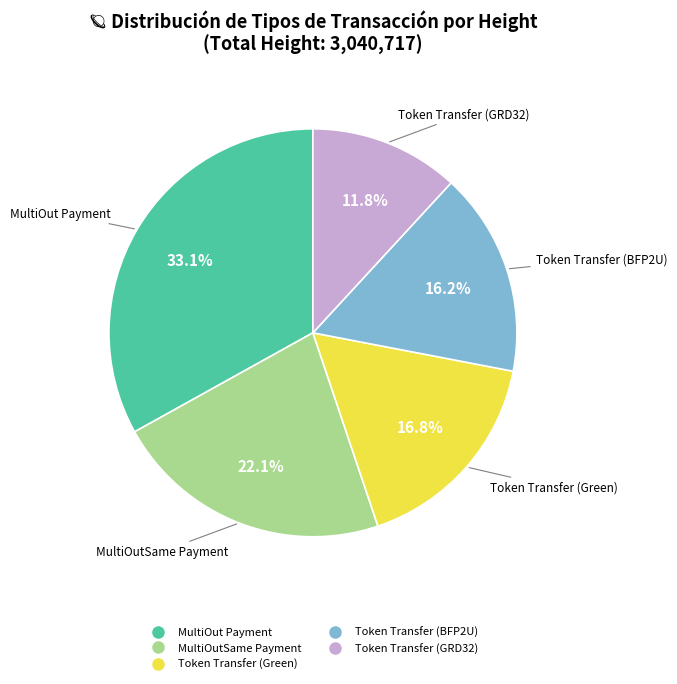

How many slices are in this pie chart?

5